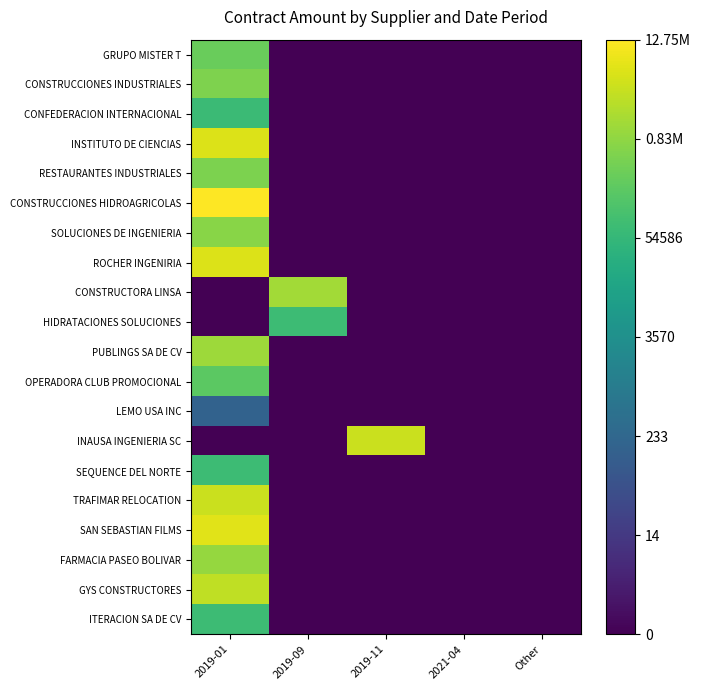

Rank the series by their maximum value, from lowest to highest.

LEMO USA INC, CONFEDERACION INTERNACIONAL, ITERACION SA DE CV, SEQUENCE DEL NORTE, HIDRATACIONES SOLUCIONES, OPERADORA CLUB PROMOCIONAL, GRUPO MISTER T, RESTAURANTES INDUSTRIALES, CONSTRUCCIONES INDUSTRIALES, SOLUCIONES DE INGENIERIA, FARMACIA PASEO BOLIVAR, PUBLINGS SA DE CV, CONSTRUCTORA LINSA, GYS CONSTRUCTORES, TRAFIMAR RELOCATION, INAUSA INGENIERIA SC, INSTITUTO DE CIENCIAS, ROCHER INGENIRIA, SAN SEBASTIAN FILMS, CONSTRUCCIONES HIDROAGRICOLAS